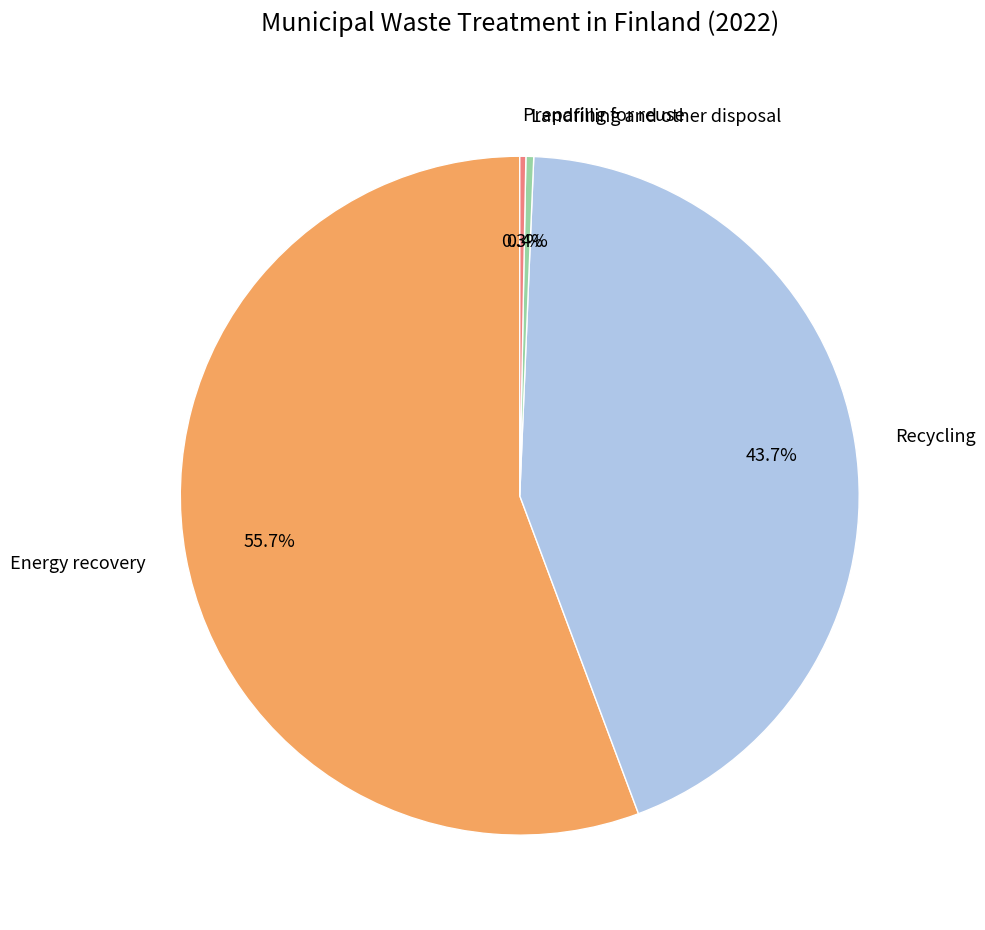

The Preparing for reuse slice represents 10% of the pie. True or false?

False